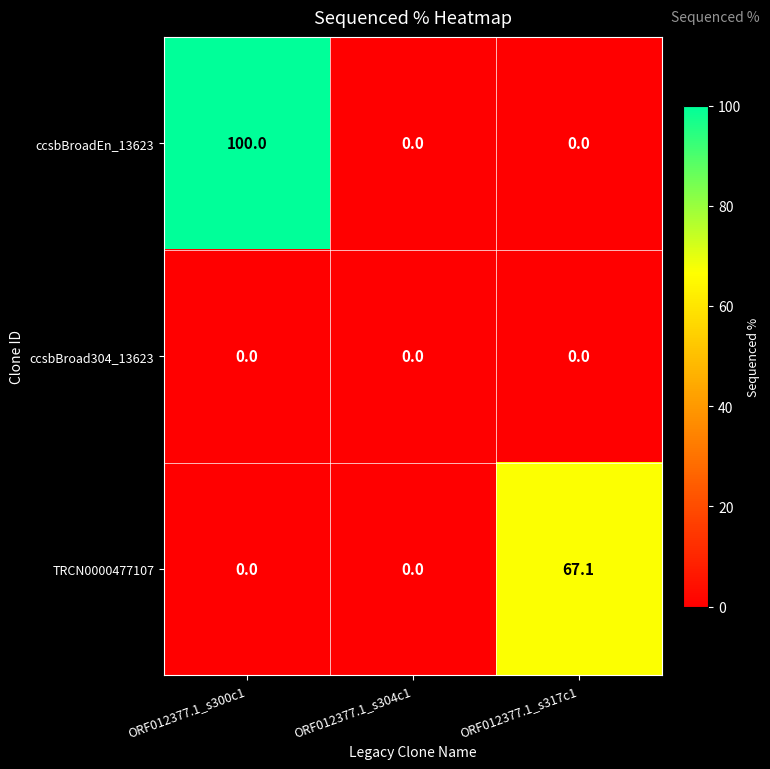

Reading left to right, transcribe all the data shown in this chart.

ccsbBroadEn_13623: 100.0	0.0	0.0
ccsbBroad304_13623: 0.0	0.0	0.0
TRCN0000477107: 0.0	0.0	67.1